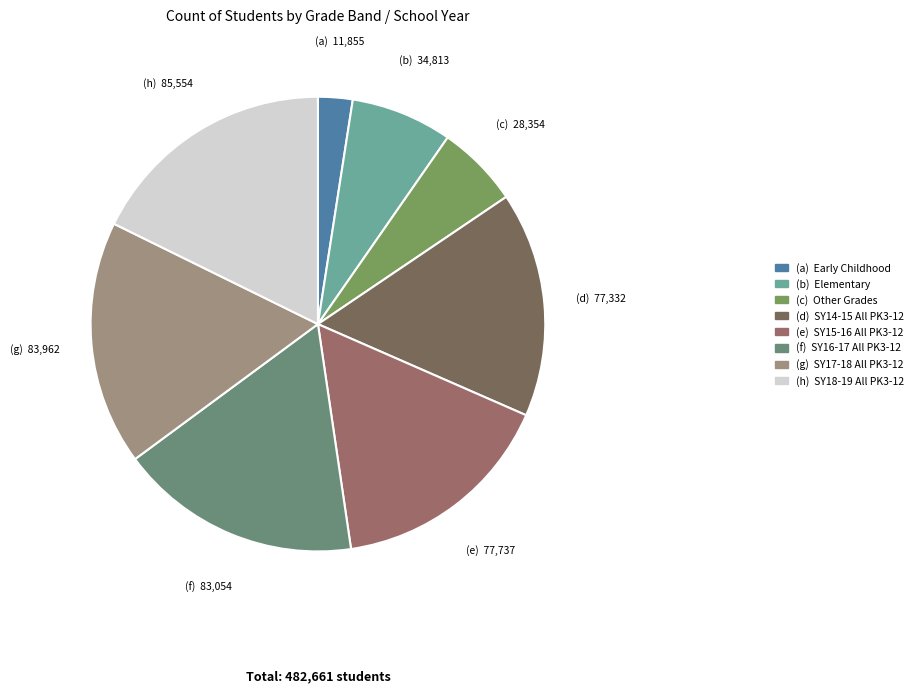

How many segments does this pie chart have?

8